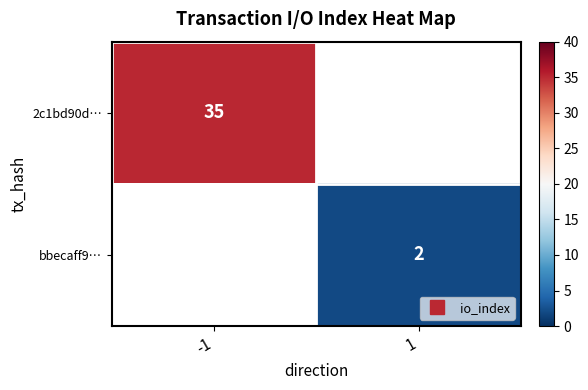

Is it true that bbecaff9… equals 3.4 at 1?

False